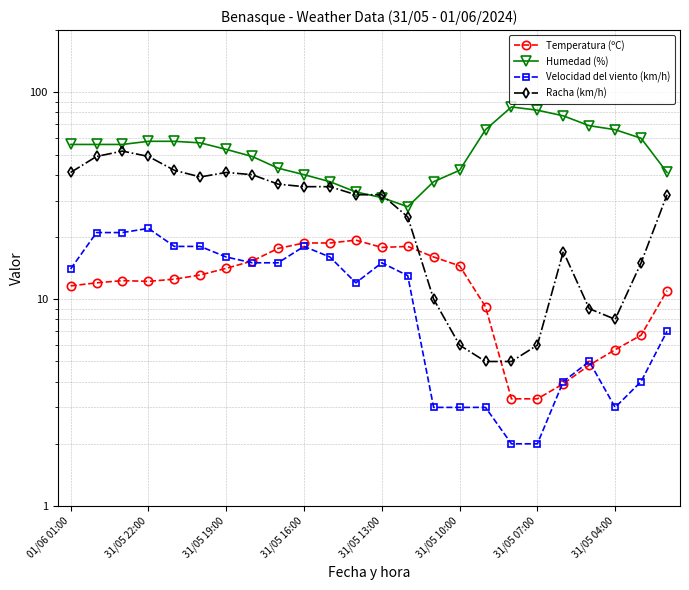

Reading right to left, what are all the values shown in this chart?

Temperatura (ºC): 11.0	6.7	5.7	4.8	3.9	3.3	3.3	9.2	14.5	16.0	18.0	17.8	19.3	18.7	18.7	17.6	15.3	14.1	13.1	12.5	12.2	12.3	12.0	11.6
Humedad (%): 41.0	60.0	66.0	69.0	77.0	82.0	85.0	66.0	42.0	37.0	28.0	31.0	33.0	37.0	40.0	43.0	49.0	53.0	57.0	58.0	58.0	56.0	56.0	56.0
Velocidad del viento (km/h): 7.0	4.0	3.0	5.0	4.0	2.0	2.0	3.0	3.0	3.0	13.0	15.0	12.0	16.0	18.0	15.0	15.0	16.0	18.0	18.0	22.0	21.0	21.0	14.0
Racha (km/h): 32.0	15.0	8.0	9.0	17.0	6.0	5.0	5.0	6.0	10.0	25.0	32.0	32.0	35.0	35.0	36.0	40.0	41.0	39.0	42.0	49.0	52.0	49.0	41.0